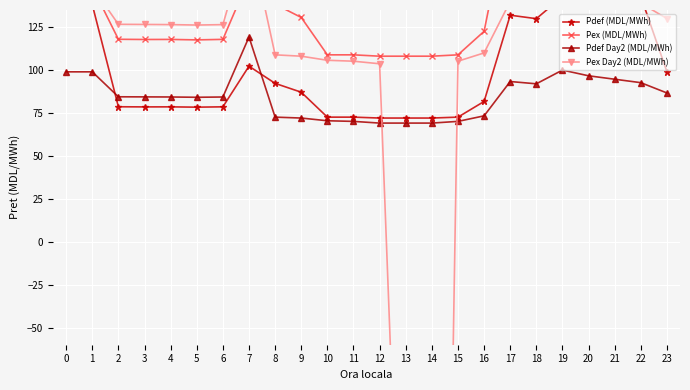

At how many categories does at least one series exceed -647?

24